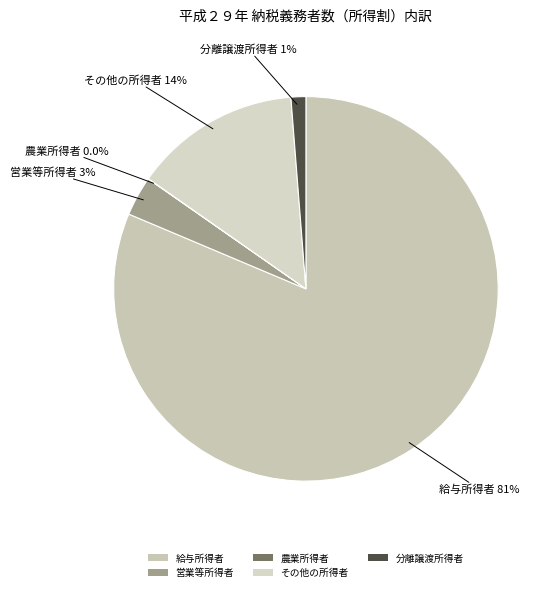

Which category has the biggest portion of the pie?

給与所得者